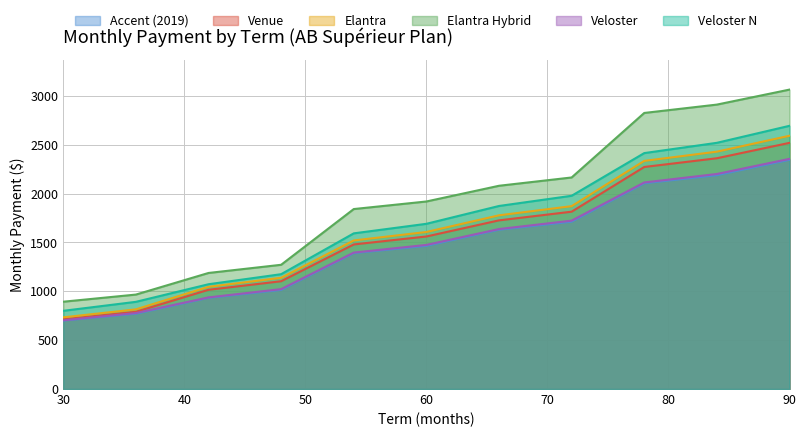

Reading left to right, what are all the values shown in this chart?

Accent (2019): 30=700.3	36=770.6	42=933.3	48=1014.3	54=1390.7	60=1465.2	66=1630.1	72=1712.2	78=2105.6	84=2188.3	90=2345.5
Venue: 30=713.6	36=790.3	42=1015.6	48=1103.0	54=1479.6	60=1561.0	66=1726.1	72=1814.8	78=2272.4	84=2361.7	90=2519.2
Elantra: 30=733.6	36=815.3	42=1046.0	48=1138.4	54=1520.4	60=1607.1	66=1777.7	72=1871.5	78=2334.7	84=2429.1	90=2591.9
Elantra Hybrid: 30=893.5	36=966.5	42=1187.7	48=1271.4	54=1841.7	60=1919.2	66=2080.0	72=2165.0	78=2825.3	84=2910.8	90=3064.3
Veloster: 30=703.2	36=777.4	42=937.5	48=1022.4	54=1396.2	60=1474.9	66=1637.1	72=1723.2	78=2113.9	84=2200.6	90=2355.4
Veloster N: 30=800.3	36=892.2	42=1072.3	48=1175.1	54=1593.0	60=1690.8	66=1873.2	72=1977.6	78=2414.4	84=2519.6	90=2693.6